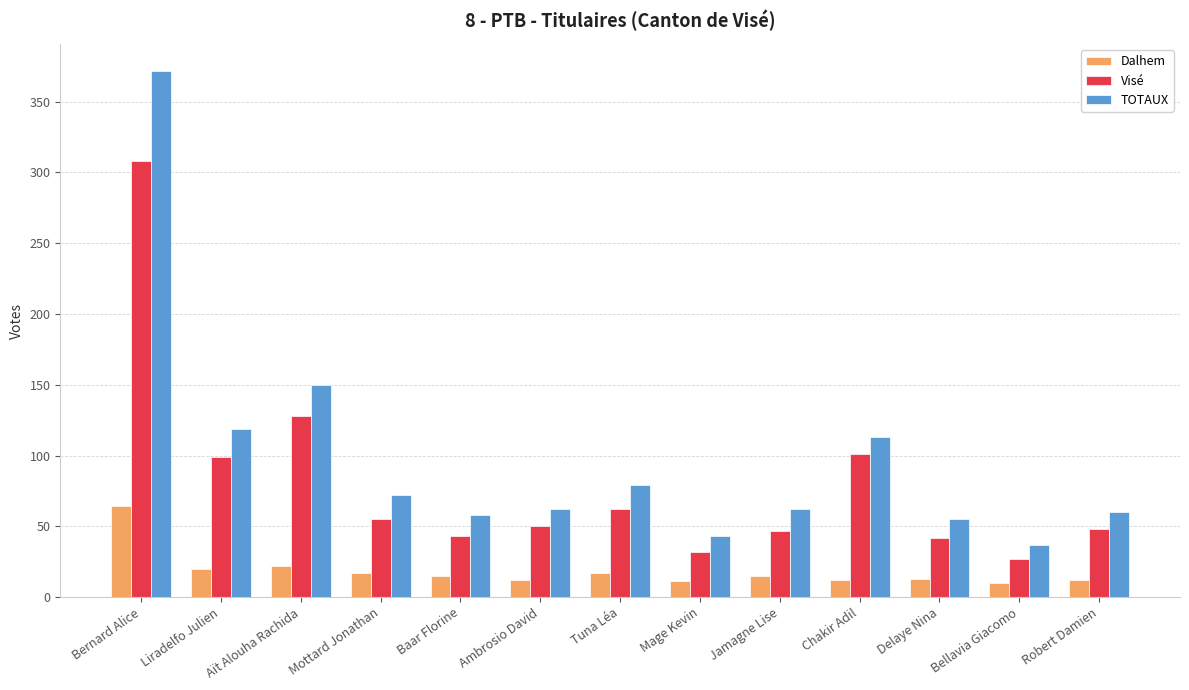

Does the chart contain any negative values?

No